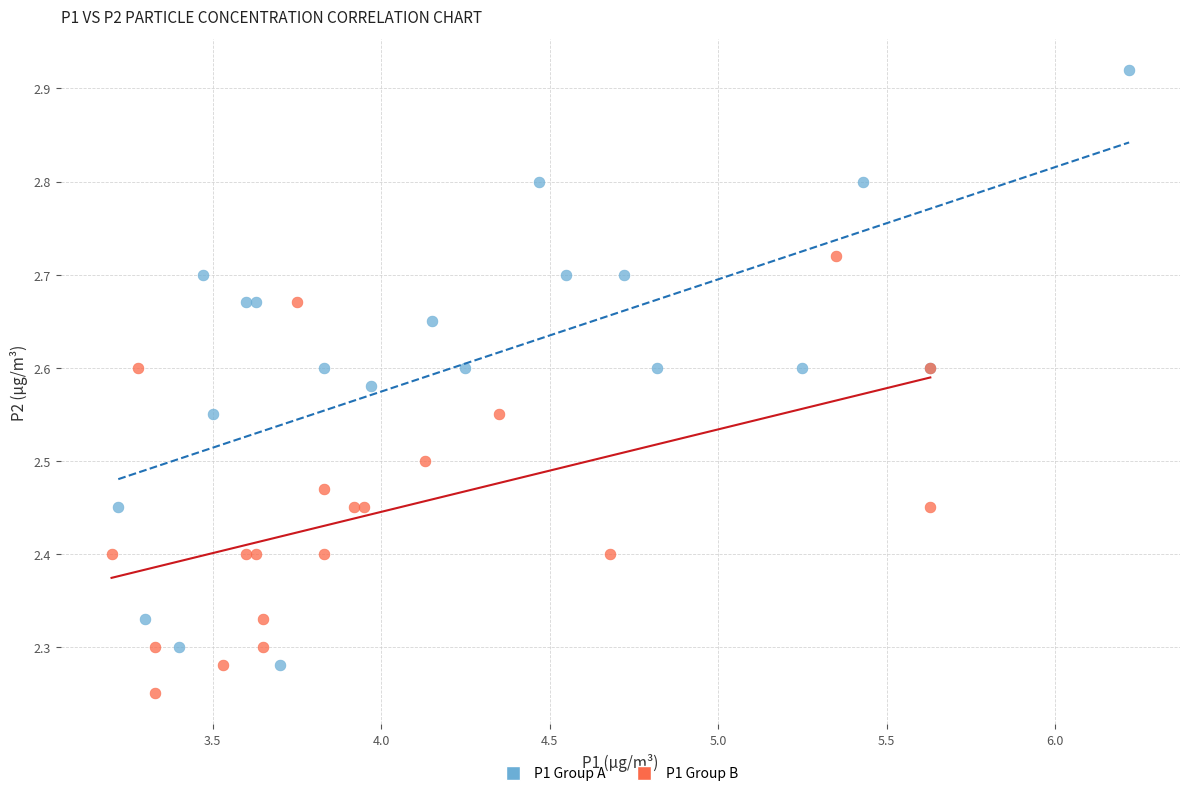

Which series reaches the maximum Y coordinate?

P1 Group A